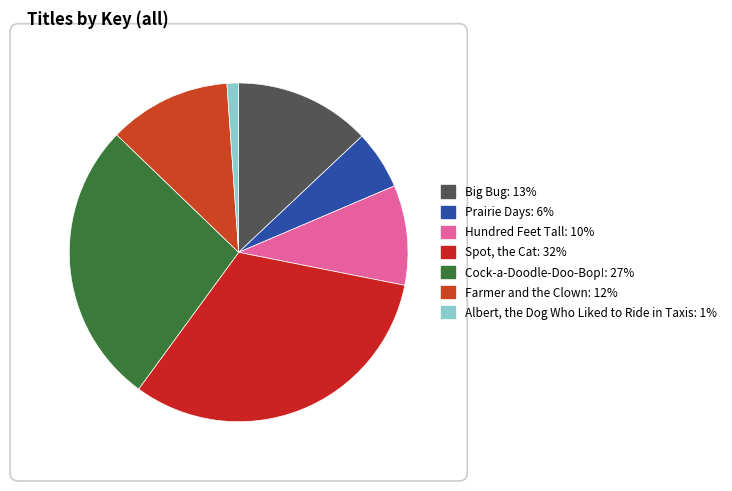

To the nearest percent, what is the difference between the largest and smallest slice percentages?

31%